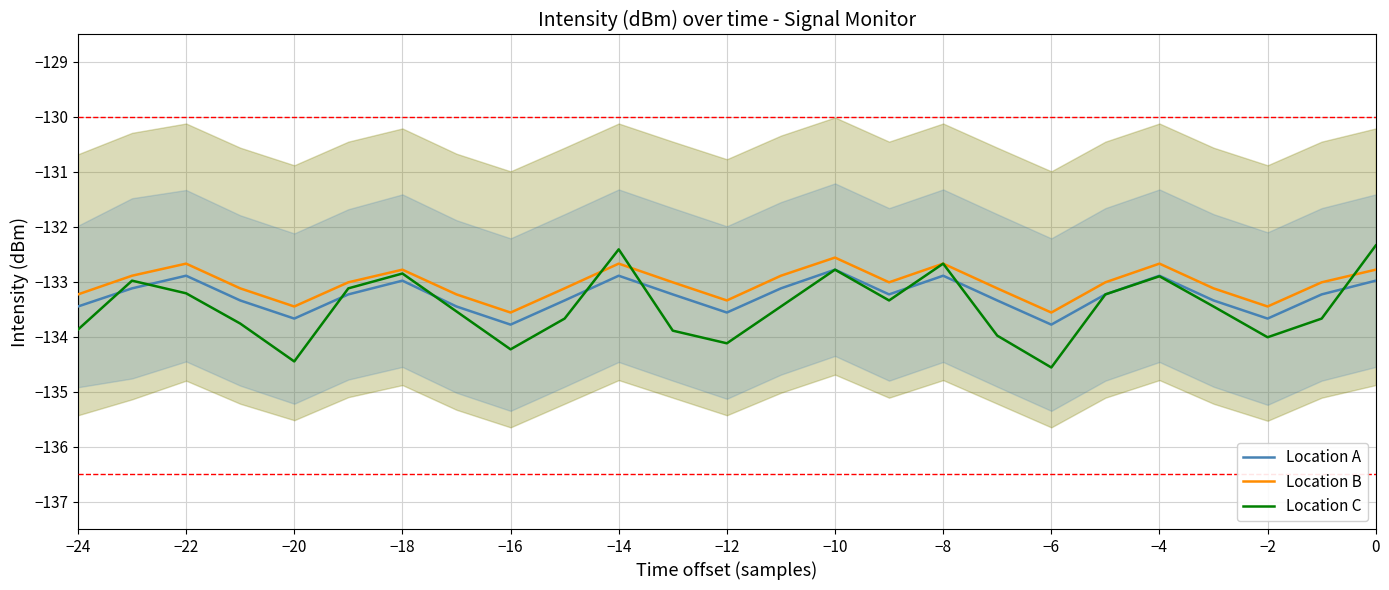

True or false: Location B has a value of -132.7 at −14.

True